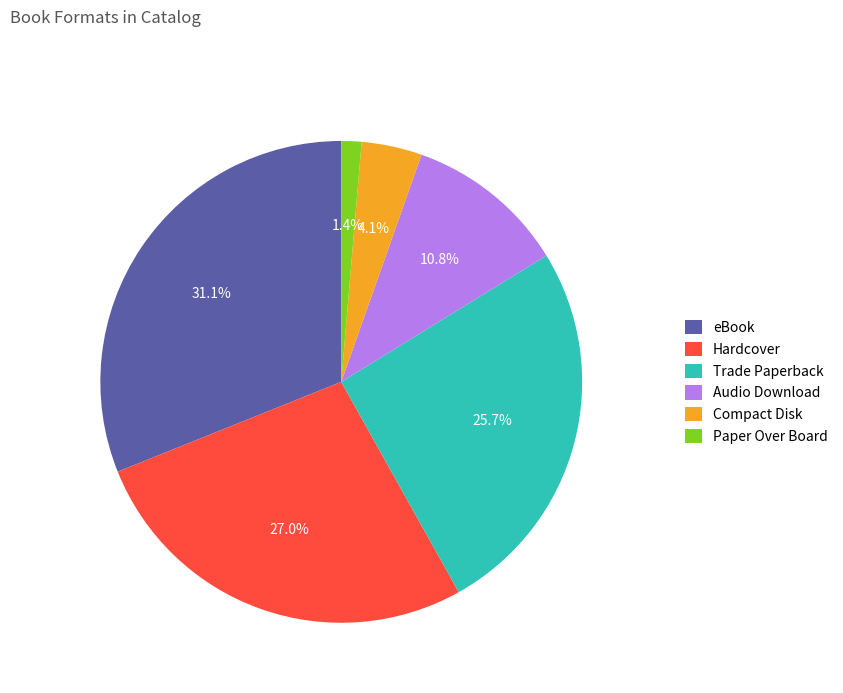

To the nearest percent, what percentage of the pie is eBook?

31%